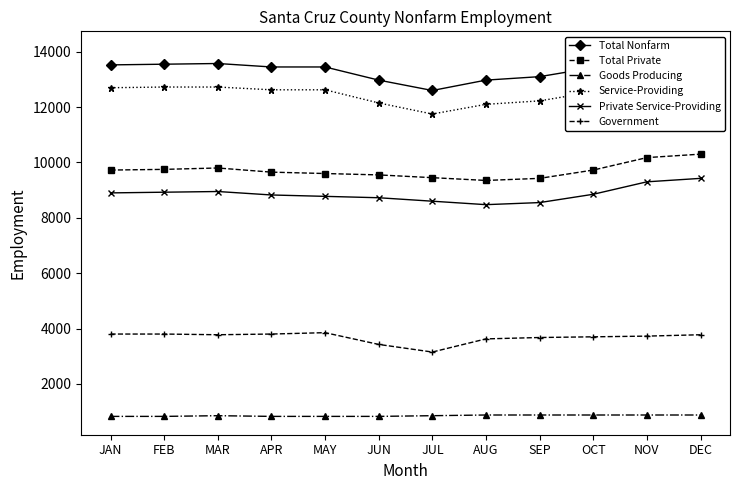

Between MAY and FEB, which is larger?

FEB